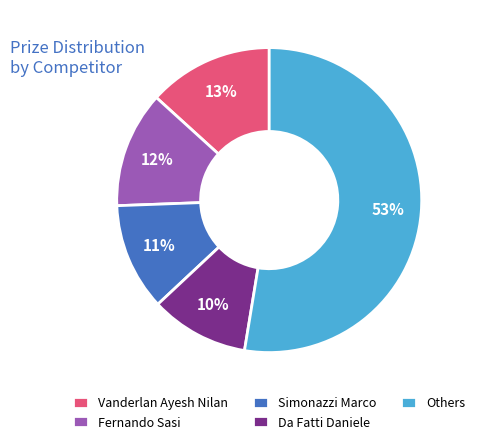

To the nearest percent, what is the average slice percentage?

20%